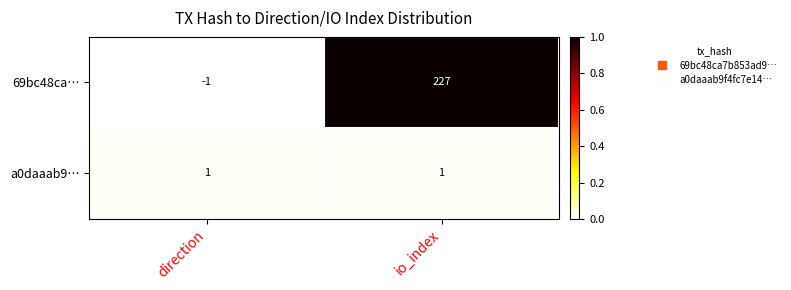

List the labels in order of 69bc48ca… value, largest first.

io_index, direction